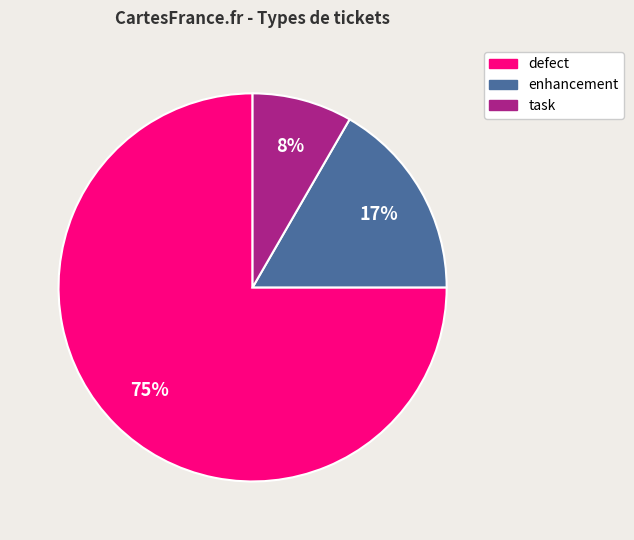

To the nearest percent, what is the difference between the largest and smallest slice percentages?

67%